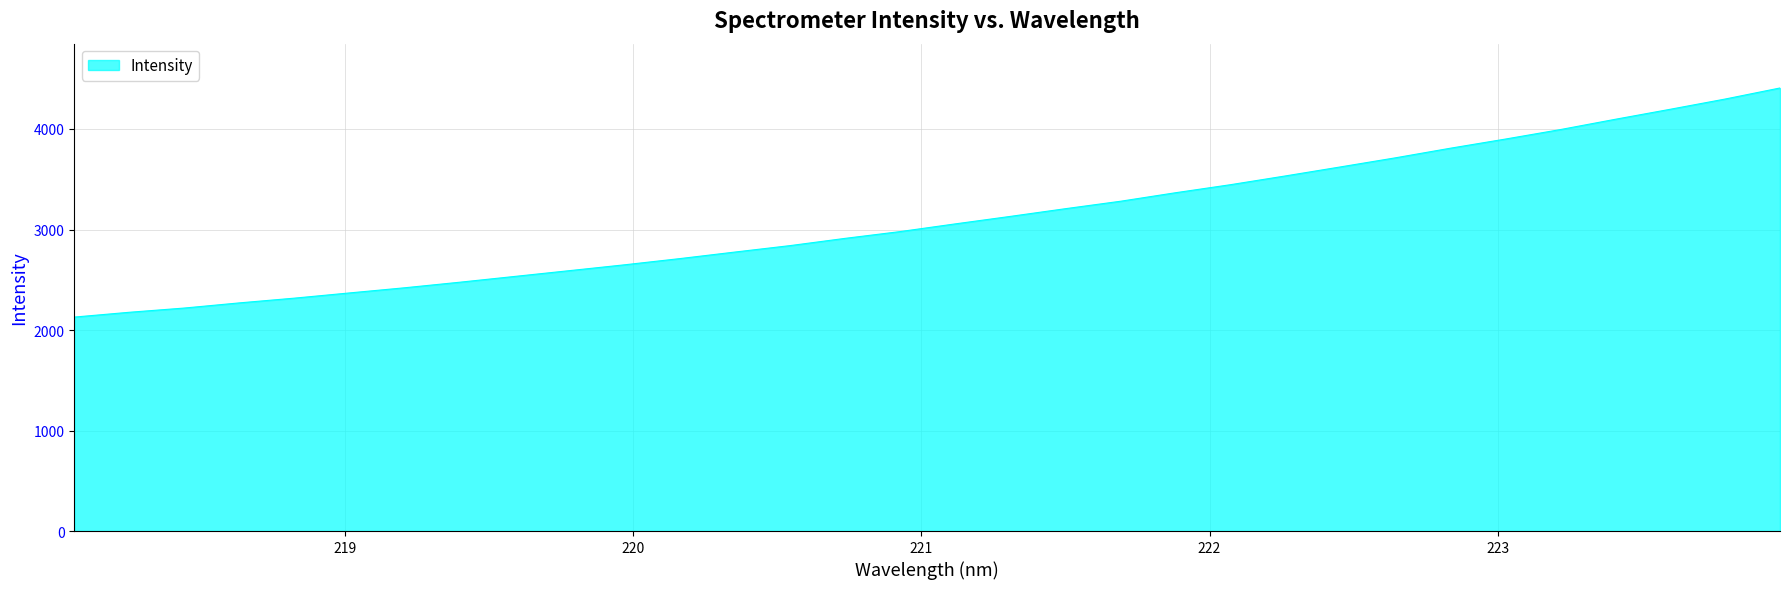

What is the smallest value displayed?

2128.7